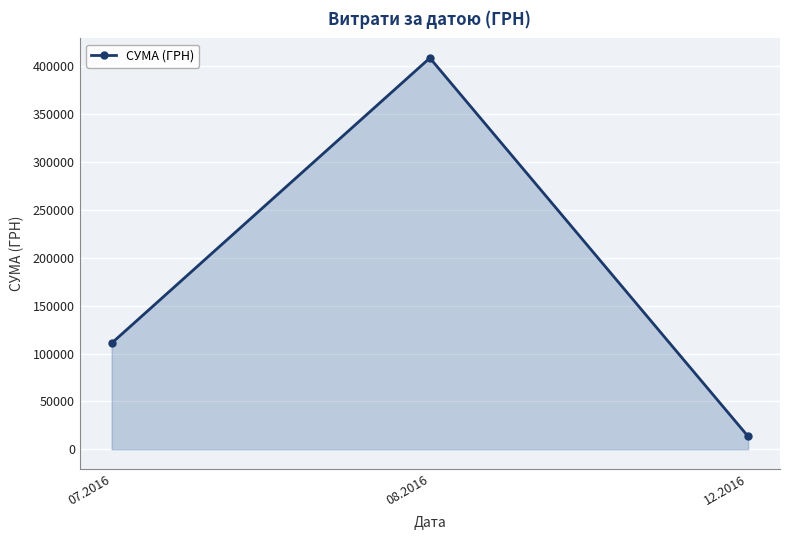

What is the sum of all values?

532745.0